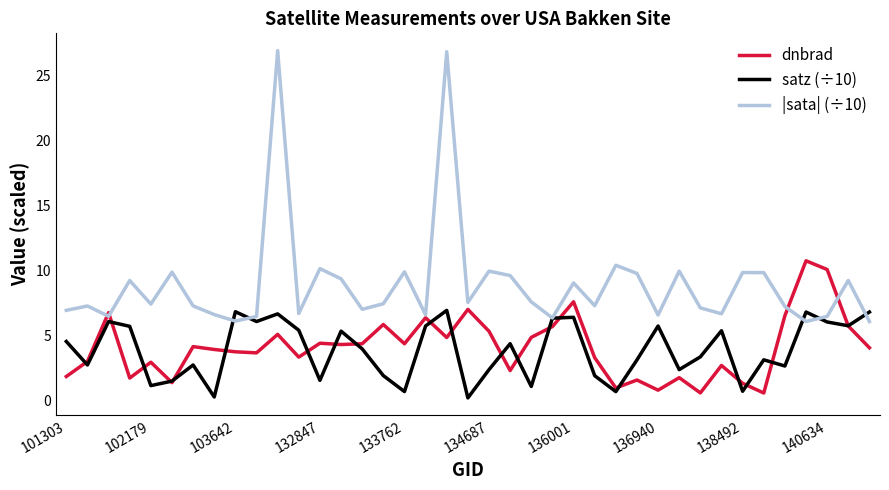

What are all the series names shown in the legend?

dnbrad, satz (÷10), |sata| (÷10)